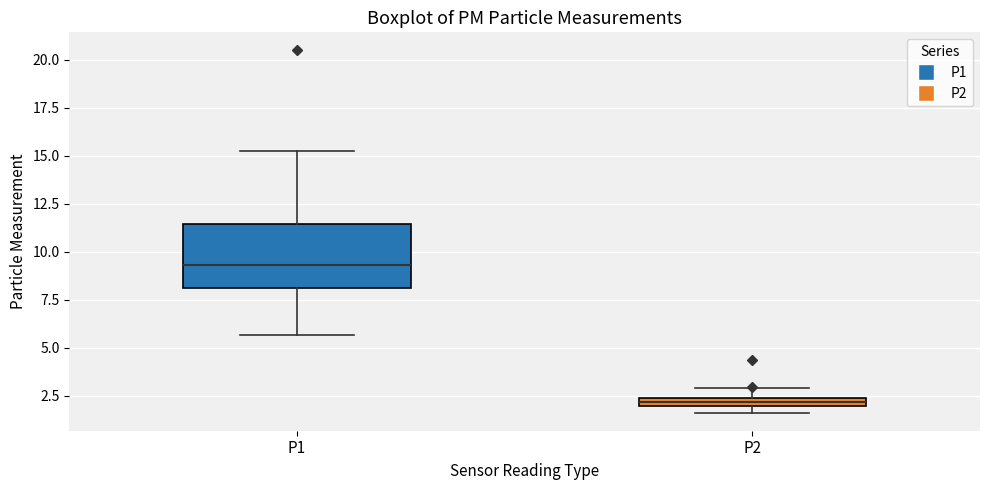

Comparing the boxes themselves (not the whiskers), which one is the tallest?

P1